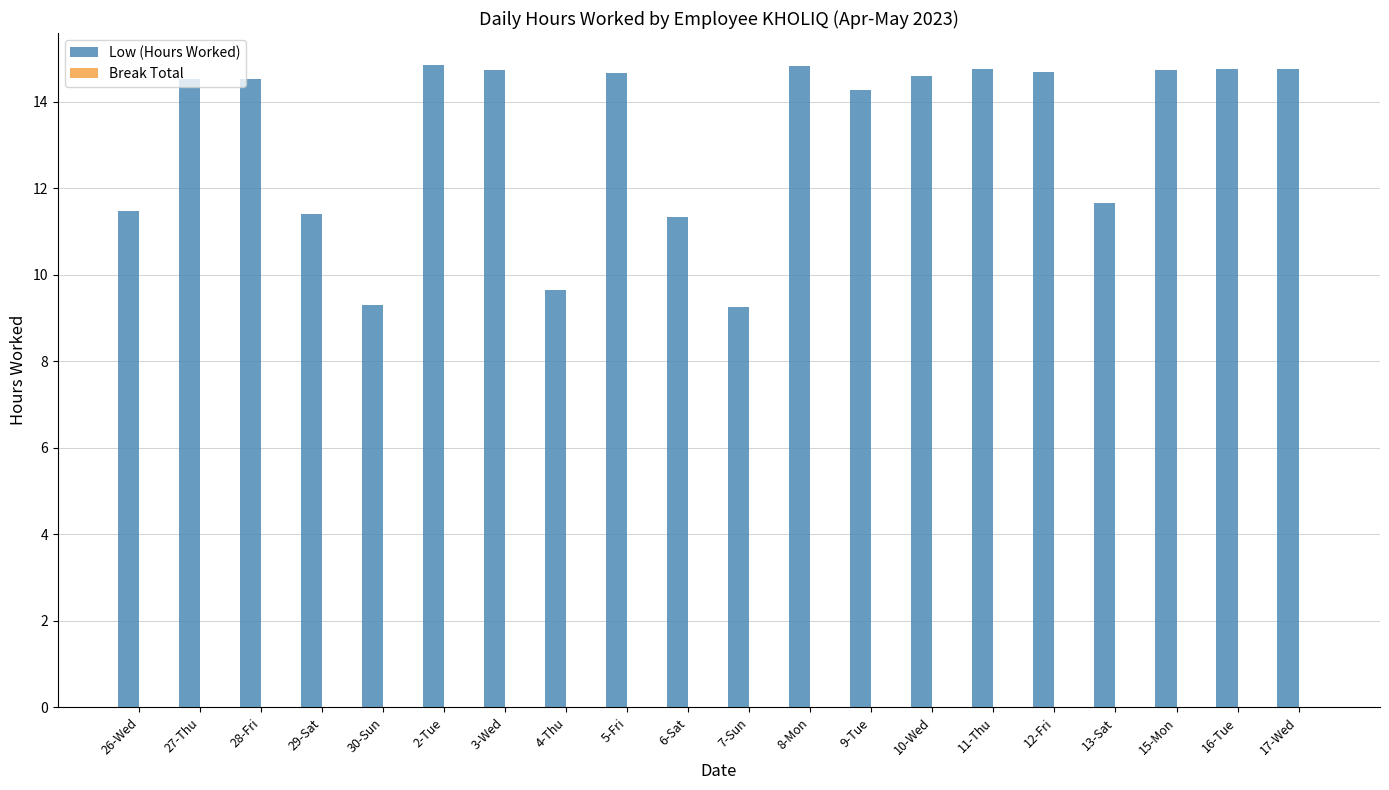

What position from the right is 3-Wed?

14